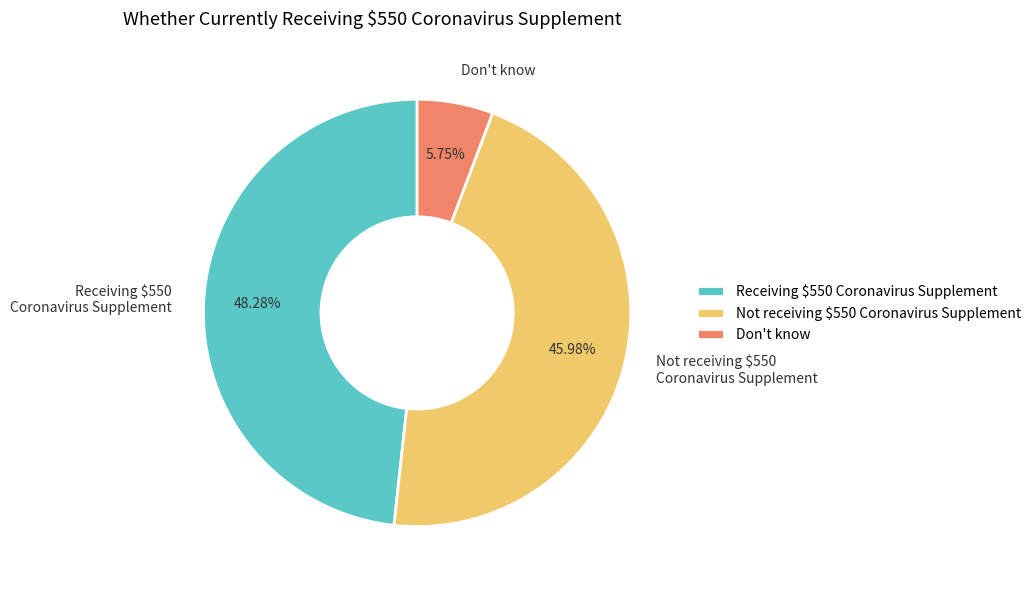

Which slice is the largest?

Receiving $550 Coronavirus Supplement